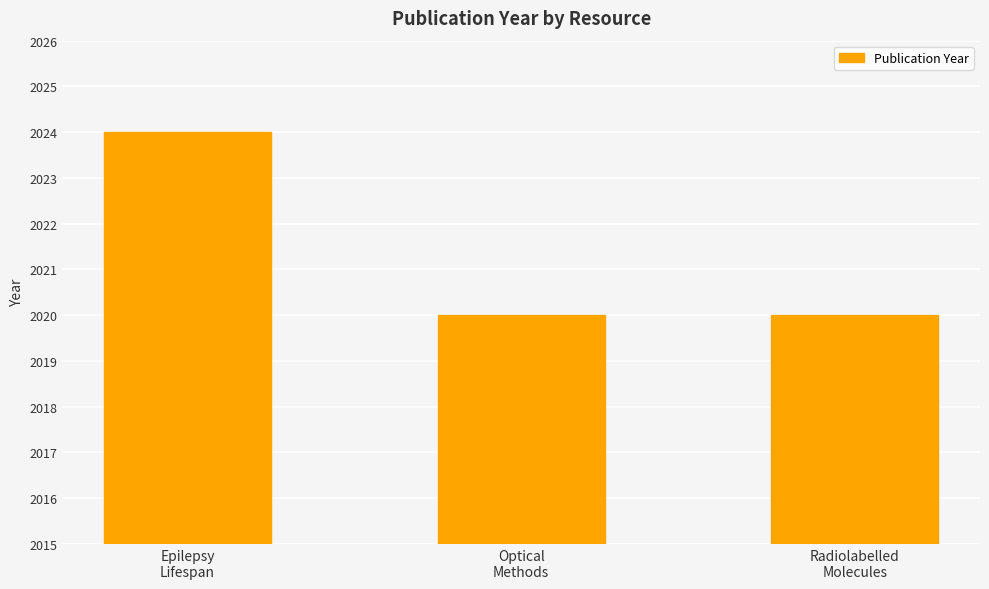

What is the difference between the maximum and minimum values?

4